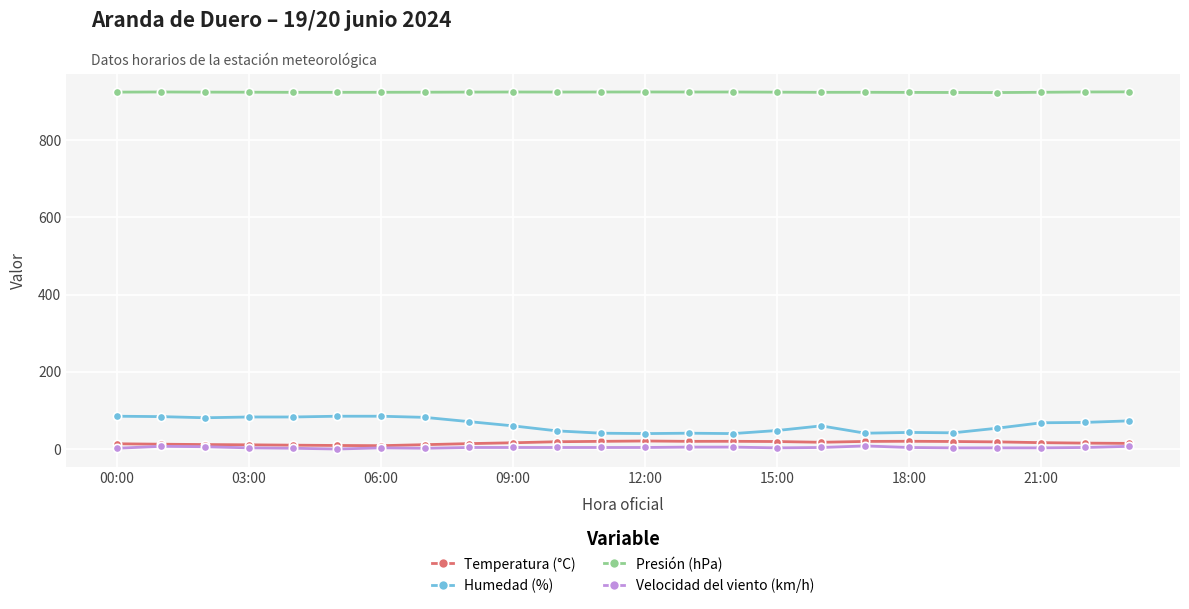

Which series has the largest total across all categories?

Presión (hPa)